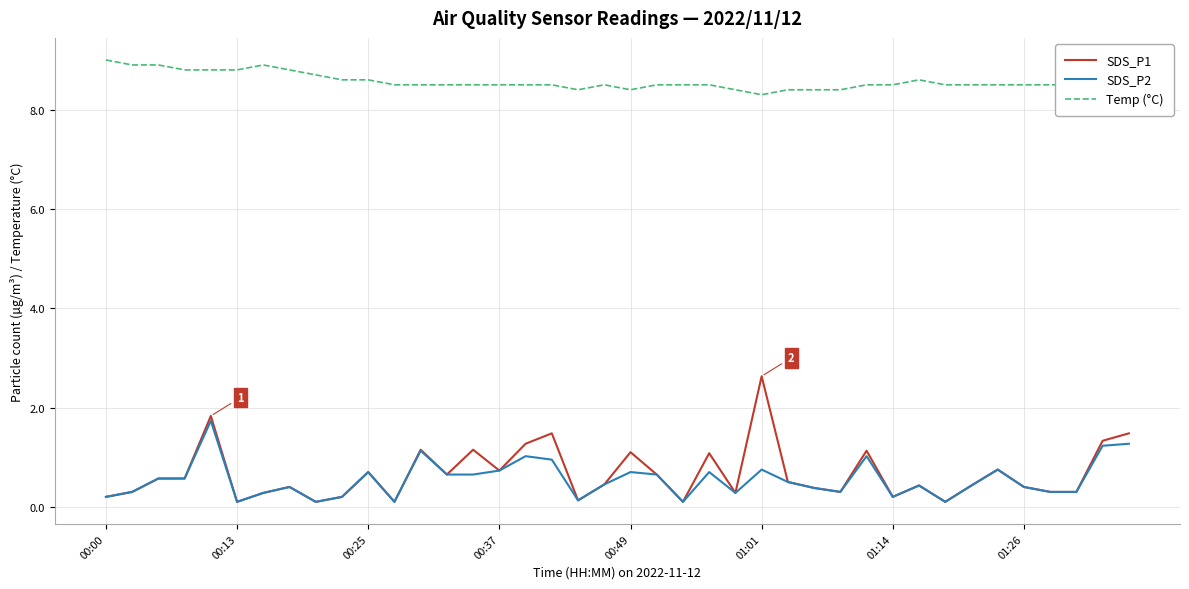

What is the highest value of the SDS_P2 series?

1.7